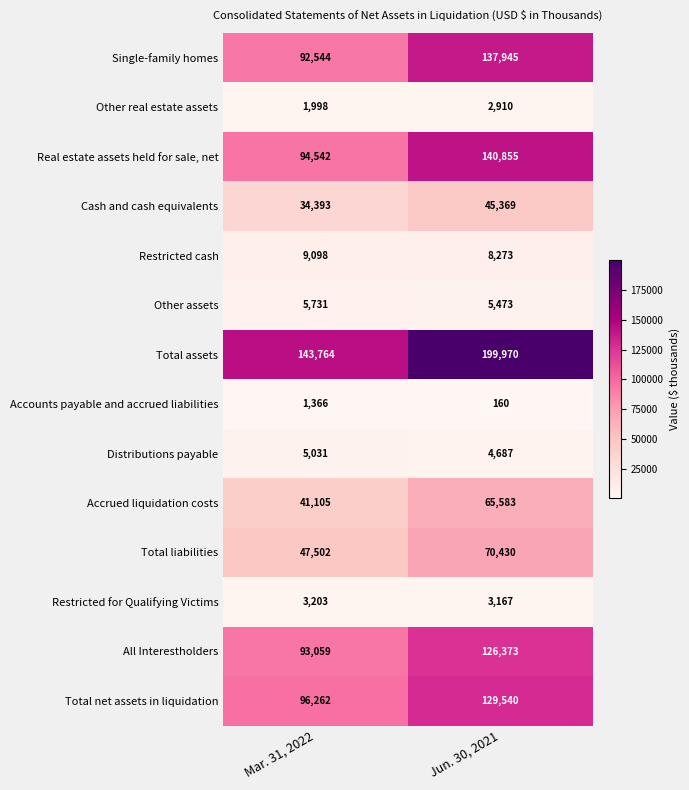

Reading left to right, extract all data points from this chart.

Single-family homes: Mar. 31, 2022=92544	Jun. 30, 2021=137945
Other real estate assets: Mar. 31, 2022=1998	Jun. 30, 2021=2910
Real estate assets held for sale, net: Mar. 31, 2022=94542	Jun. 30, 2021=140855
Cash and cash equivalents: Mar. 31, 2022=34393	Jun. 30, 2021=45369
Restricted cash: Mar. 31, 2022=9098	Jun. 30, 2021=8273
Other assets: Mar. 31, 2022=5731	Jun. 30, 2021=5473
Total assets: Mar. 31, 2022=143764	Jun. 30, 2021=199970
Accounts payable and accrued liabilities: Mar. 31, 2022=1366	Jun. 30, 2021=160
Distributions payable: Mar. 31, 2022=5031	Jun. 30, 2021=4687
Accrued liquidation costs: Mar. 31, 2022=41105	Jun. 30, 2021=65583
Total liabilities: Mar. 31, 2022=47502	Jun. 30, 2021=70430
Restricted for Qualifying Victims: Mar. 31, 2022=3203	Jun. 30, 2021=3167
All Interestholders: Mar. 31, 2022=93059	Jun. 30, 2021=126373
Total net assets in liquidation: Mar. 31, 2022=96262	Jun. 30, 2021=129540